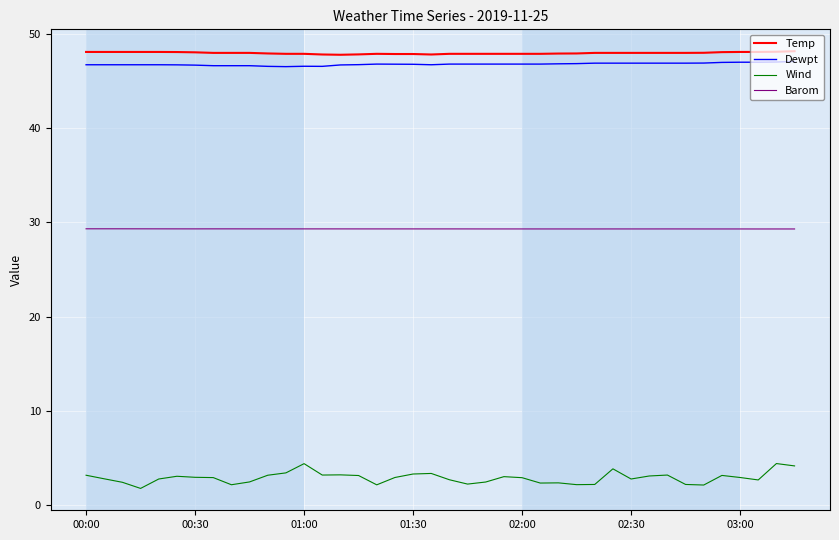

Which series has the largest range (max minus min)?

Wind